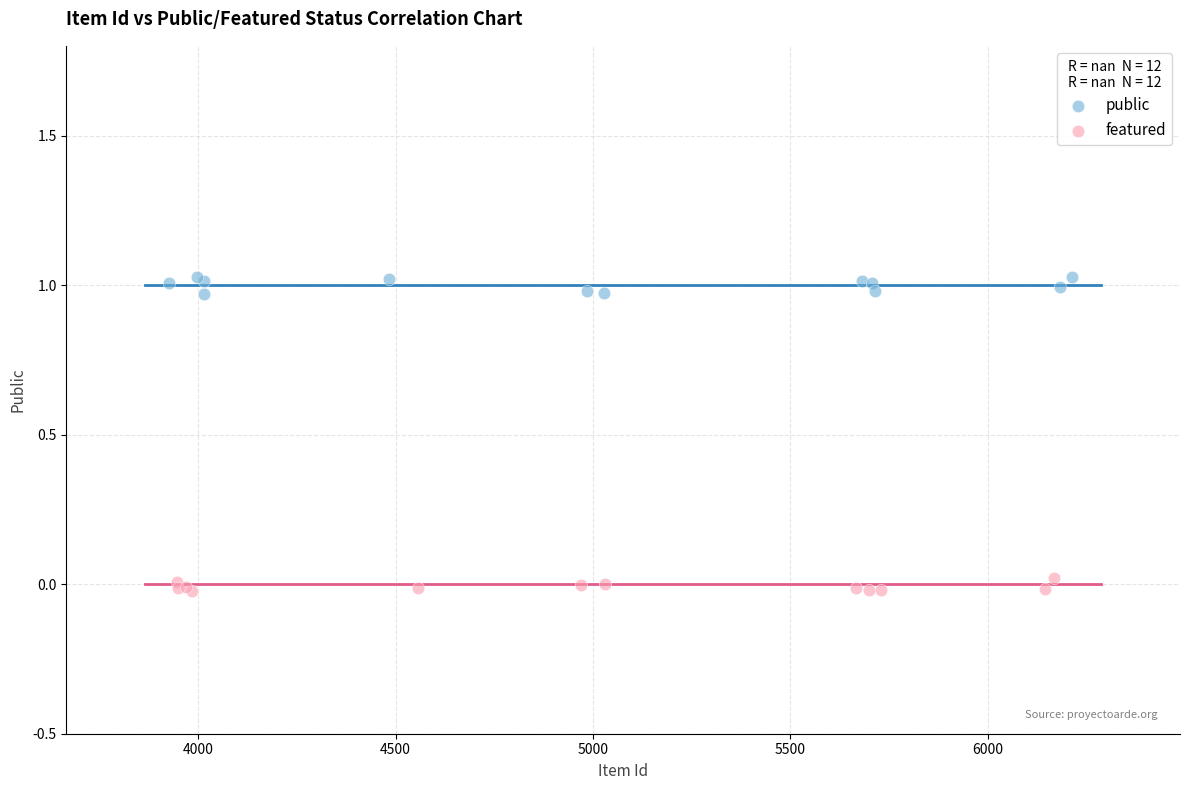

Which series contains the highest Y value?

public